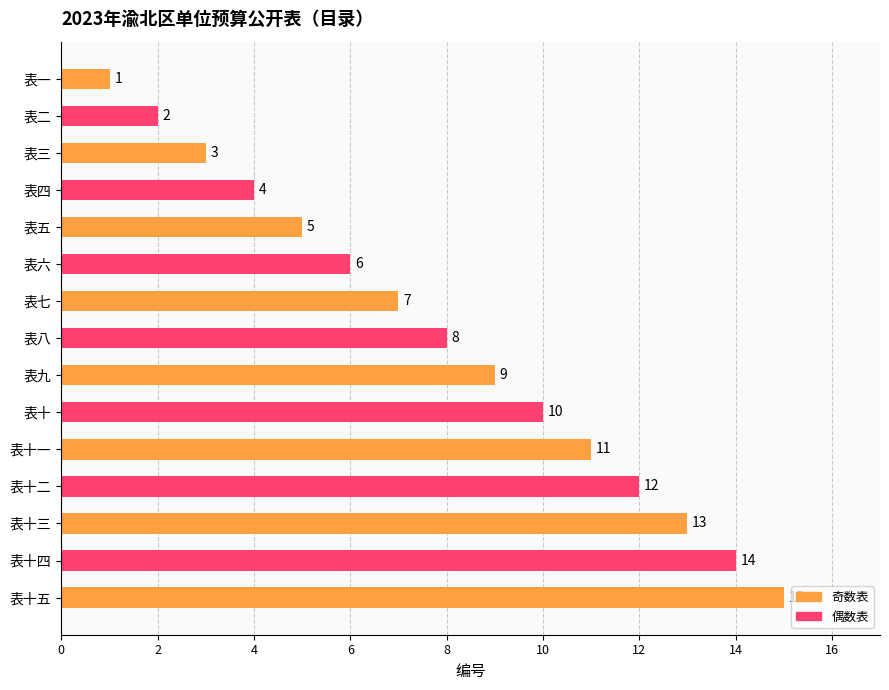

Where is the data nearest to the value 8?

表八